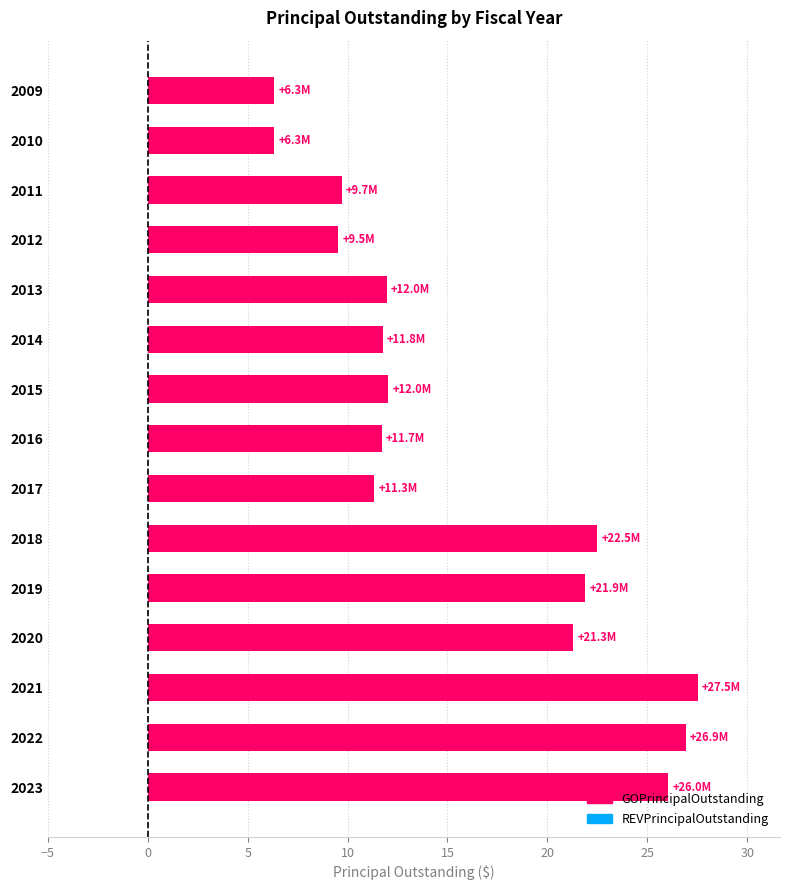

What is the change in value from 2011 to 2016?

+2.0